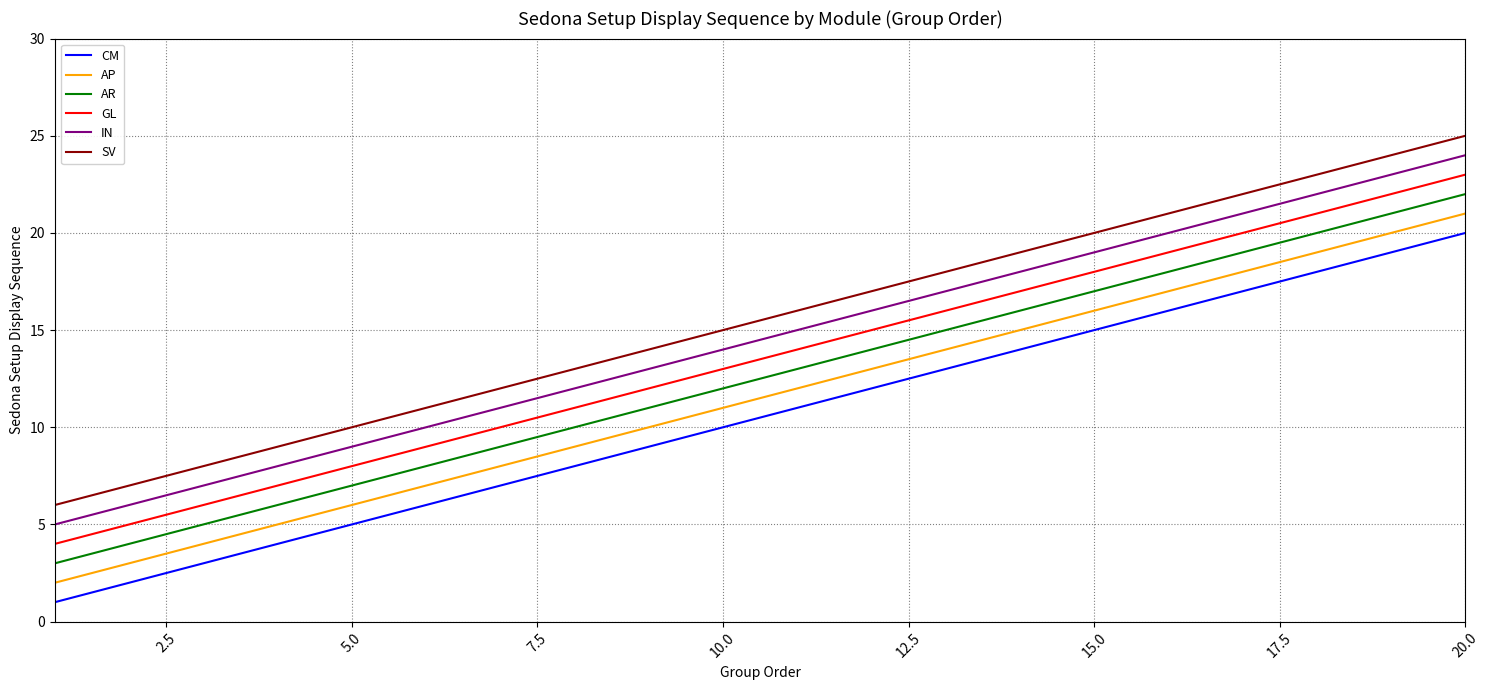

True or false: CM and AR intersect in this chart.

False